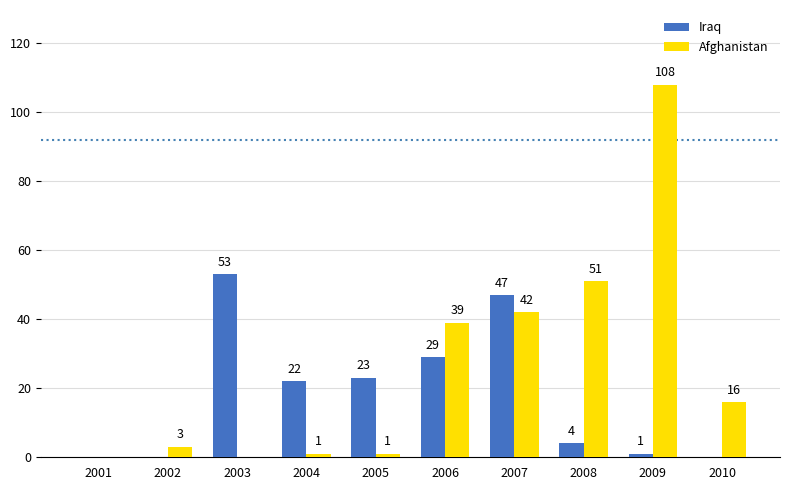

How many positive values does the Afghanistan series have?

8